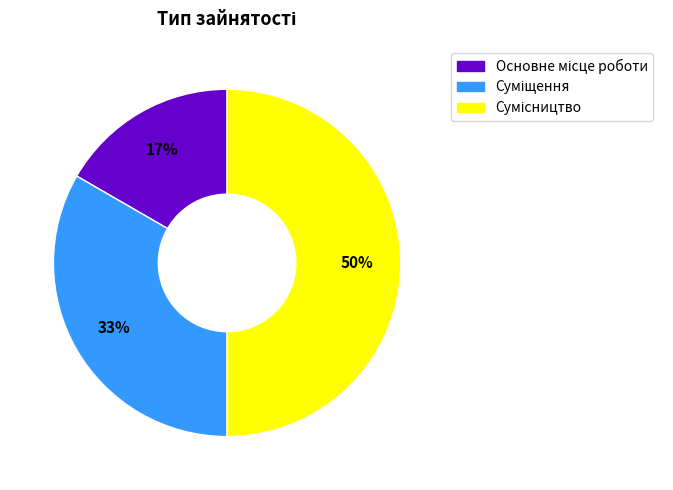

To the nearest percent, what is the average slice percentage?

33%